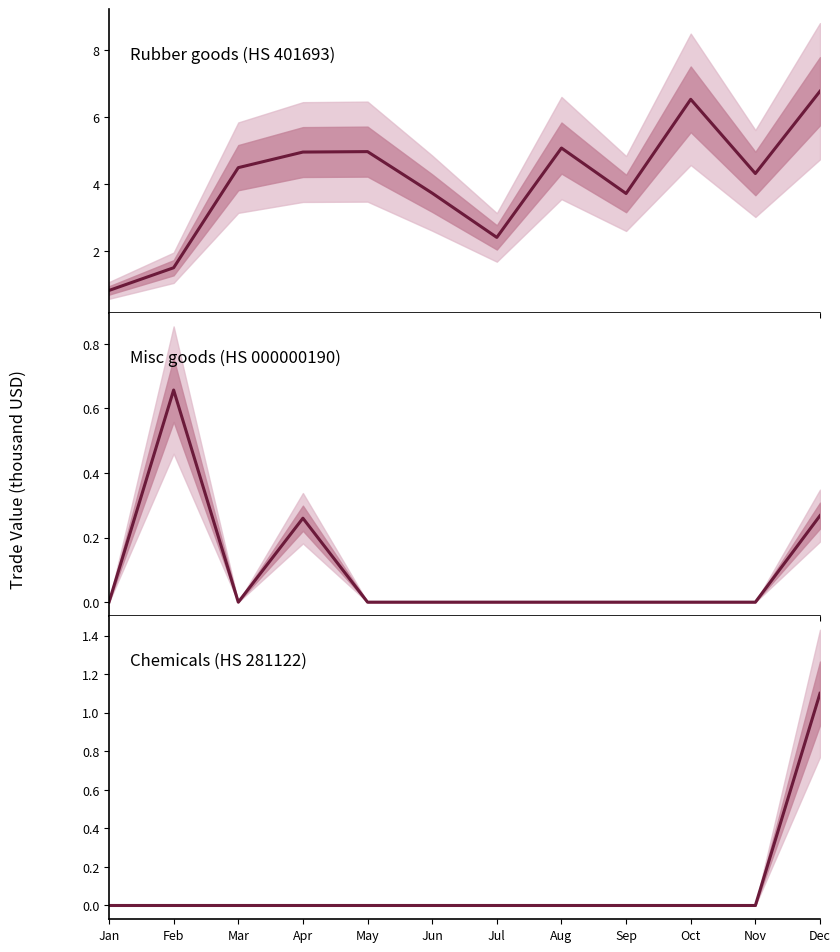

Reading right to left, what are all the values shown in this chart?

Rubber goods (HS 401693): 6.8	4.3	6.5	3.7	5.1	2.4	3.7	5.0	5.0	4.5	1.5	0.8
Misc goods (HS 000000190): 0.3	0.0	0.0	0.0	0.0	0.0	0.0	0.0	0.3	0.0	0.7	0.0
Chemicals (HS 281122): 1.1	0.0	0.0	0.0	0.0	0.0	0.0	0.0	0.0	0.0	0.0	0.0